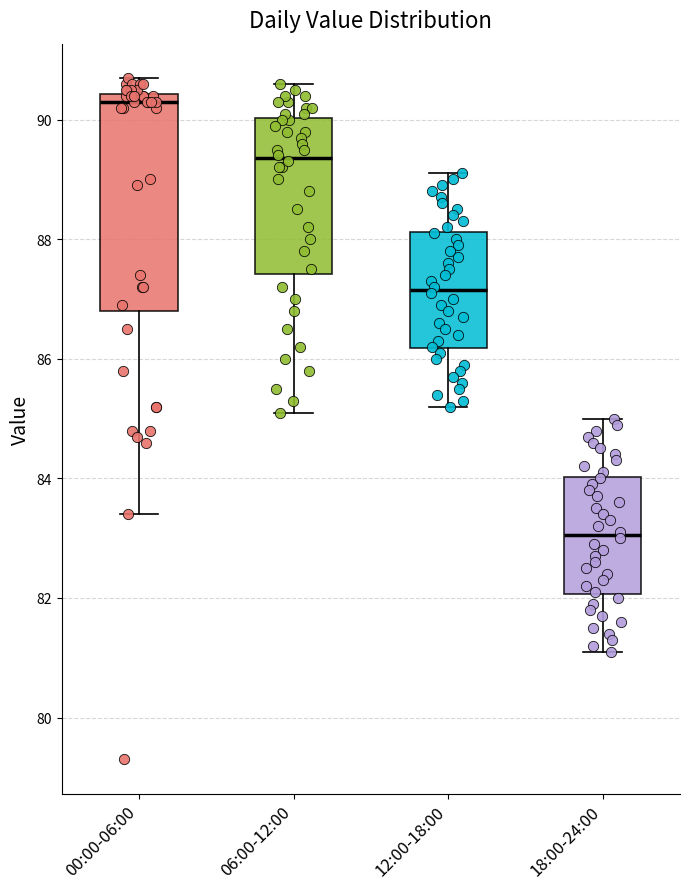

Which box is the tallest, from its lower edge to its upper edge?

00:00-06:00